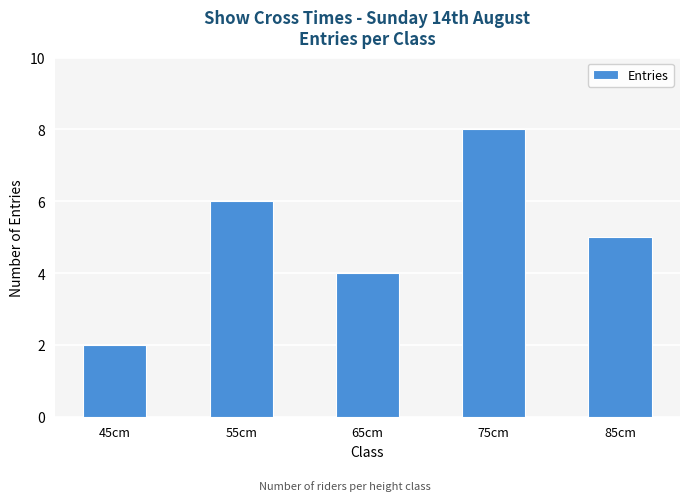

What is the label of the 1st bar from the left?

45cm